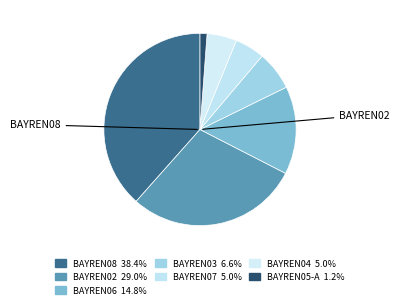

To the nearest percent, what is the average slice percentage?

14%